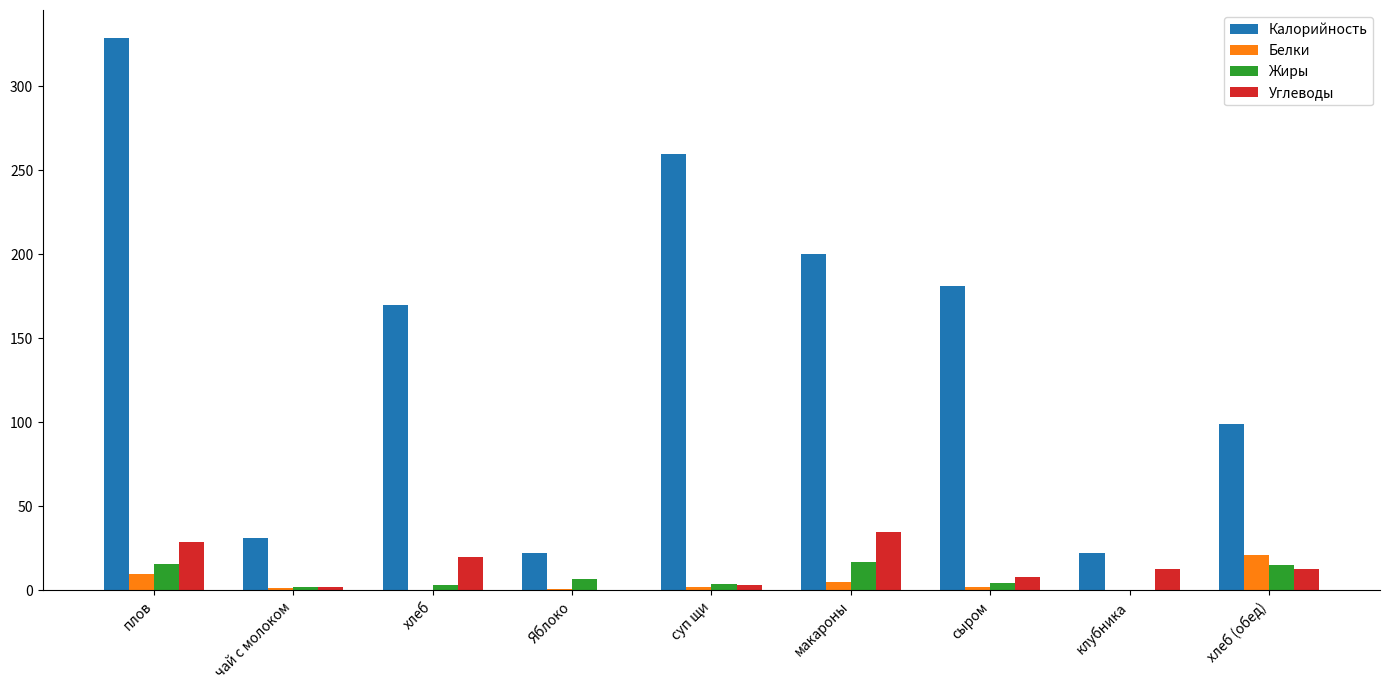

What is the sum of all Калорийность values?

1313.9